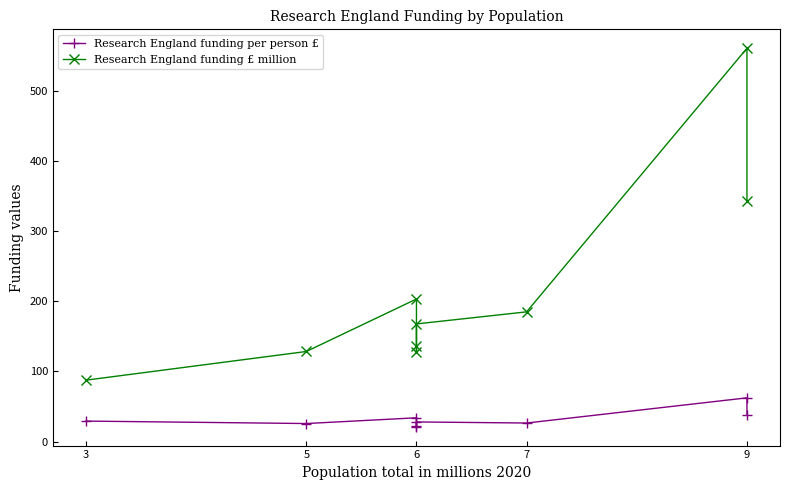

What value does the Research England funding £ million series have at 5?

128.5